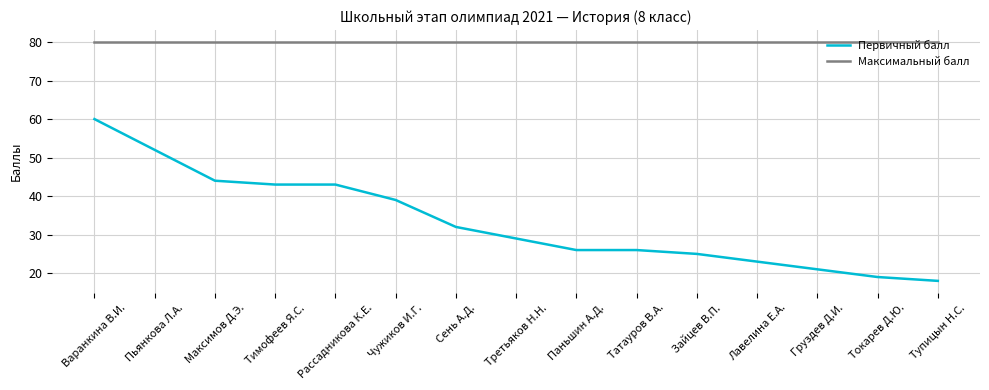

What position from the right is Груздев Д.И.?

3